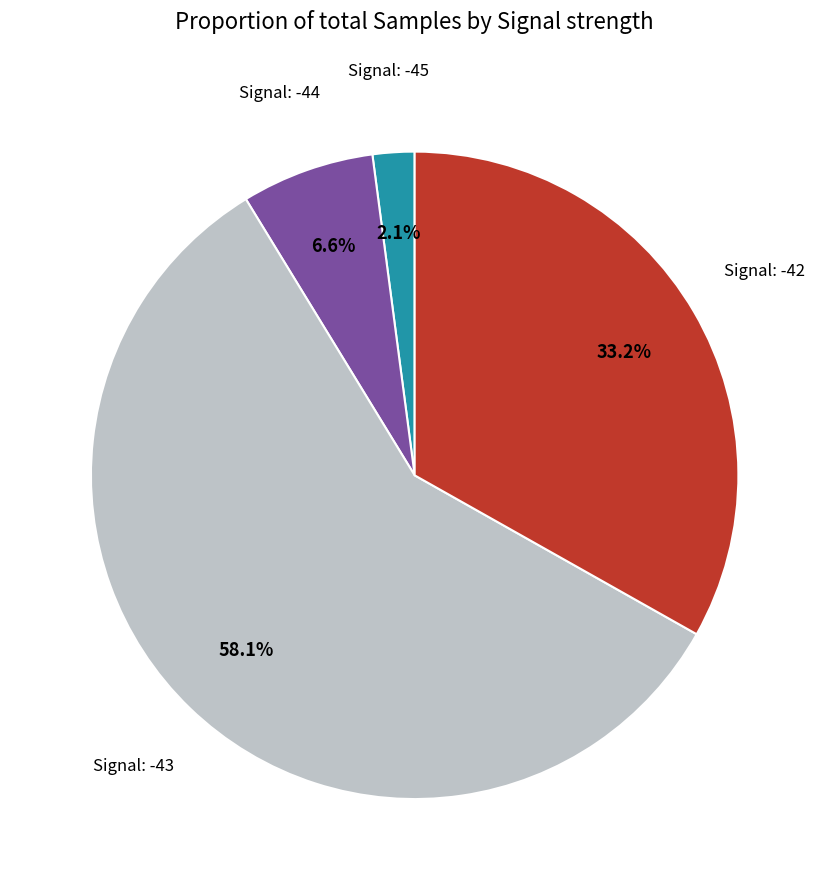

Is there any slice that represents more than half of the pie?

Yes